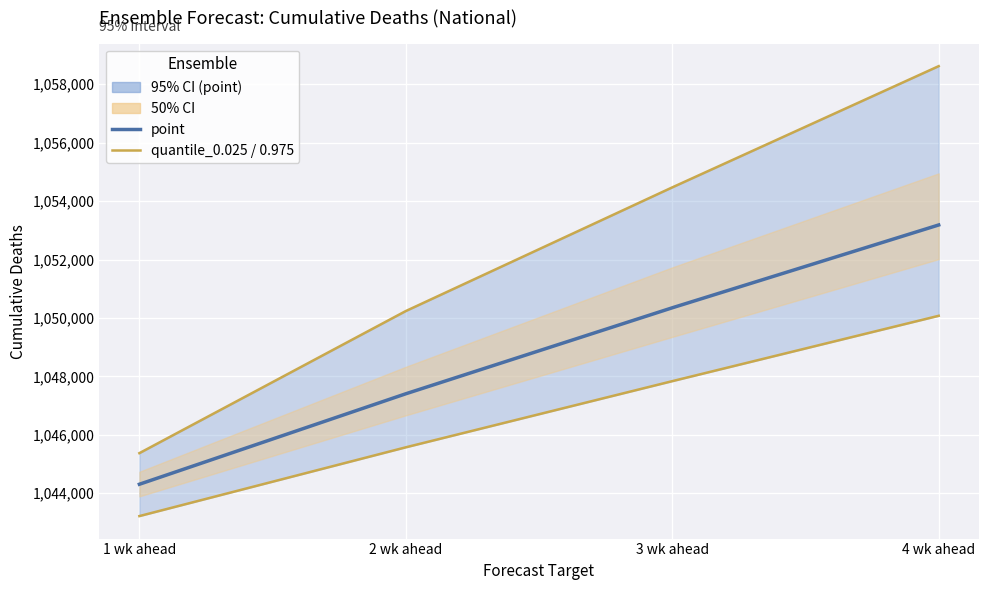

At which label does point first exceed 1050347?

4 wk ahead